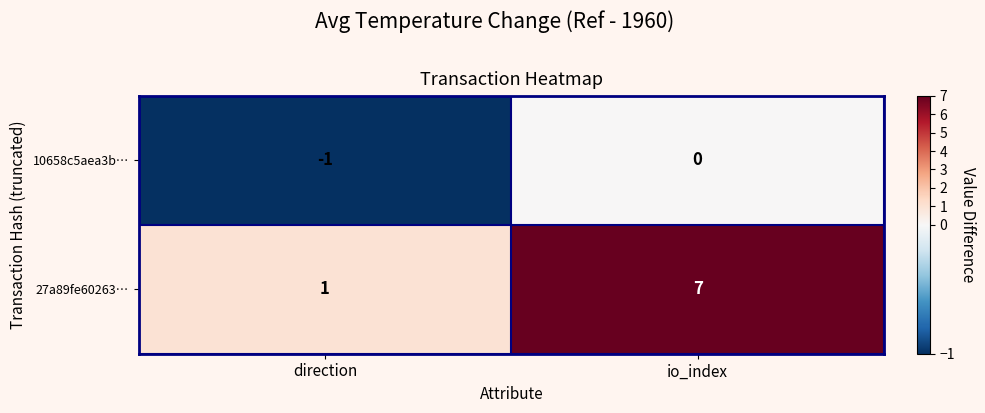

The value of 10658c5aea3b… at io_index is 1. True or false?

False